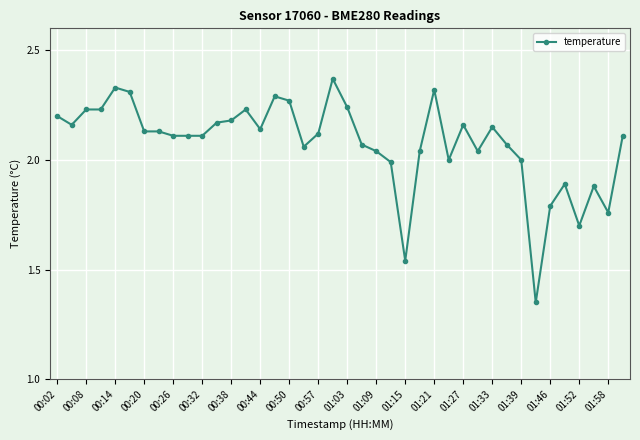

True or false: there are more than 0 points higher than both neighbors.

True